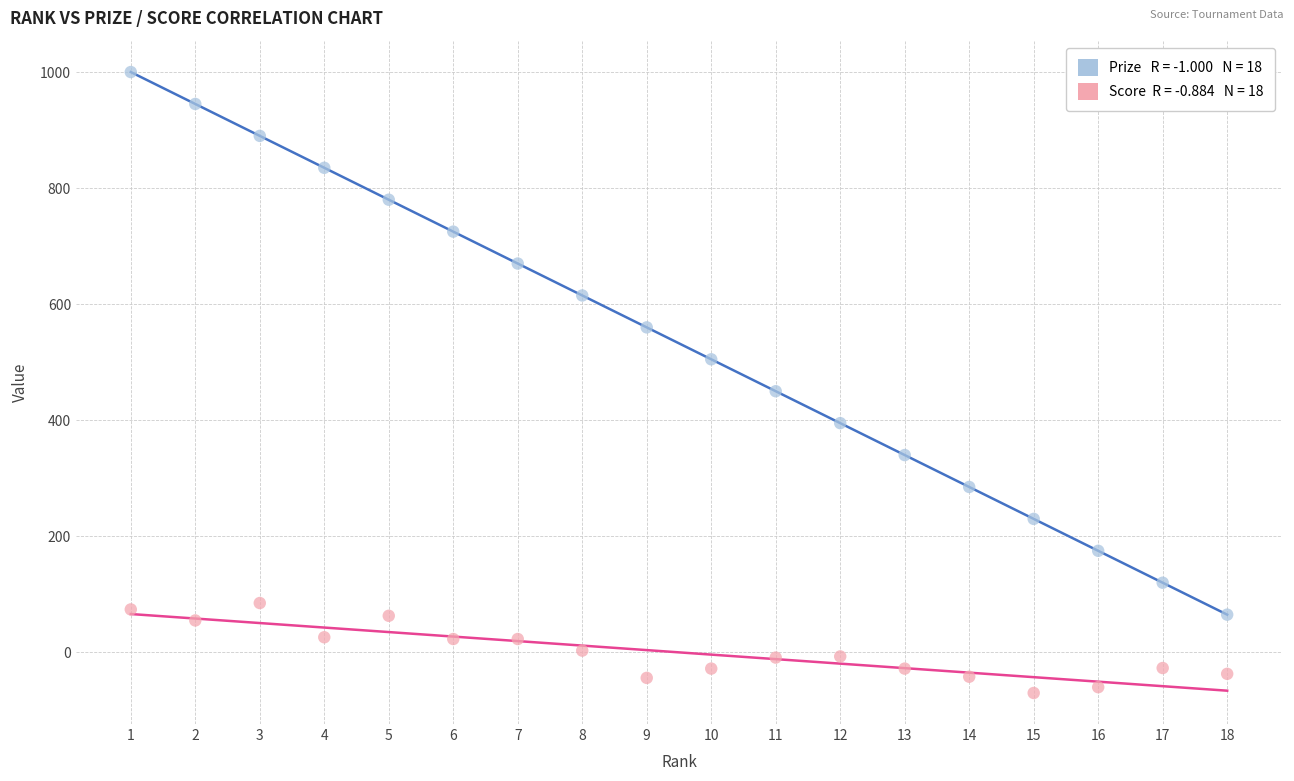

Across all data points, what is the range of X values (max minus min)?

17